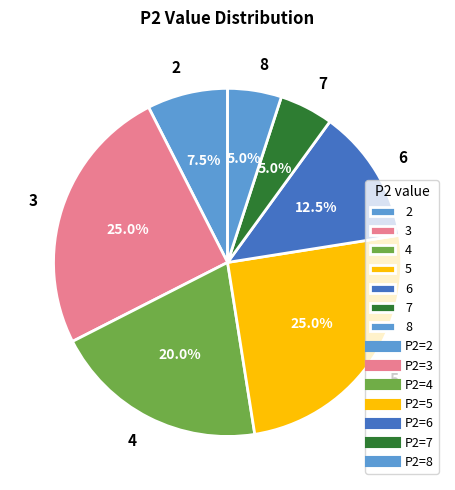

Combined, what portion of the pie is 4 and 2?

27.5%